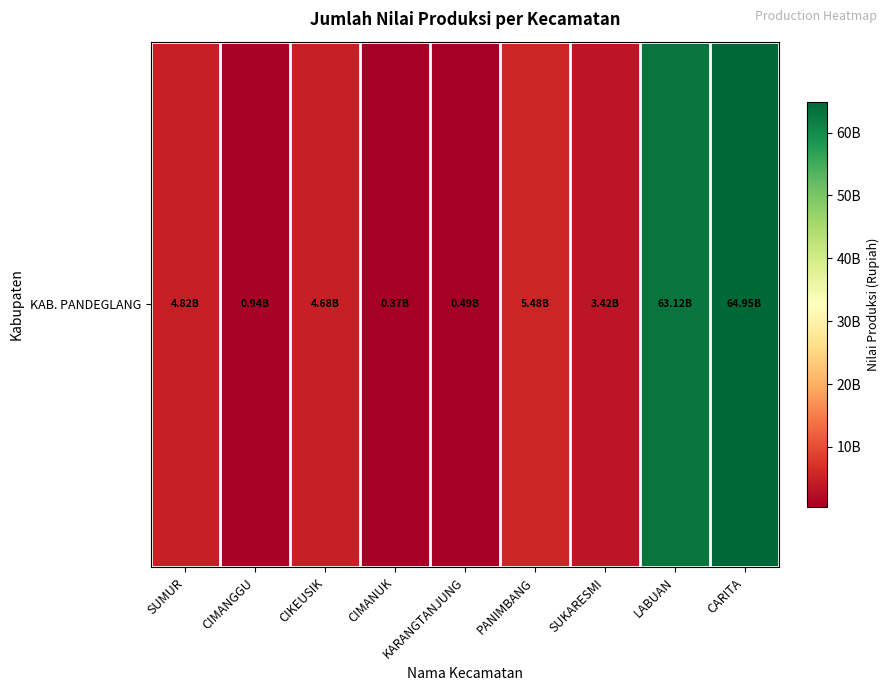

The value at SUMUR is 4820400000. True or false?

True